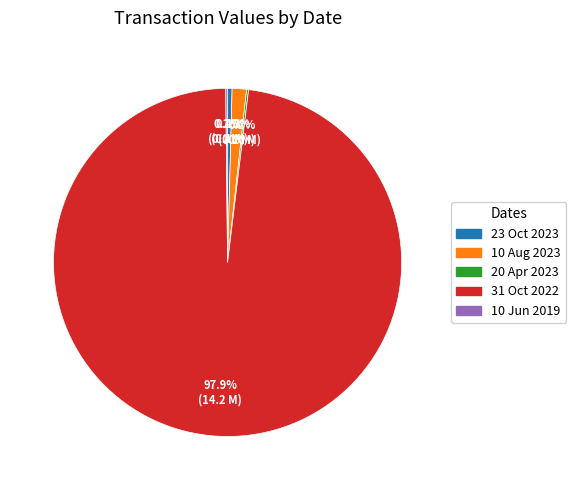

The 31 Oct 2022 slice represents 87% of the pie. True or false?

False